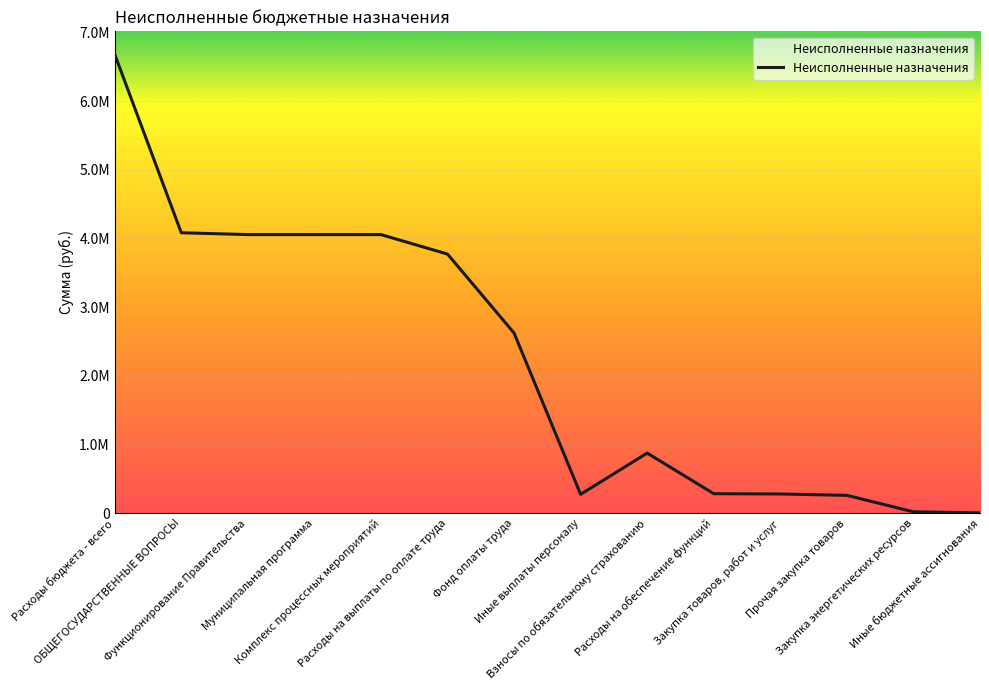

Reading right to left, transcribe all the data shown in this chart.

3910.0	20059.6	259611.6	279671.2	283581.2	874848.8	274399.4	2622504.9	3771753.1	4055334.3	4055334.3	4055334.3	4082230.0	6680162.4